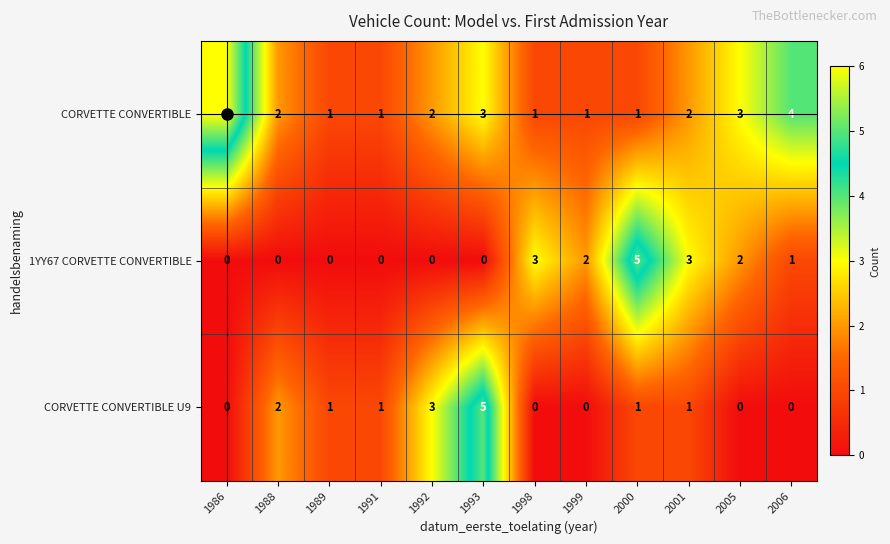

Which category has the highest value across all series?

1986